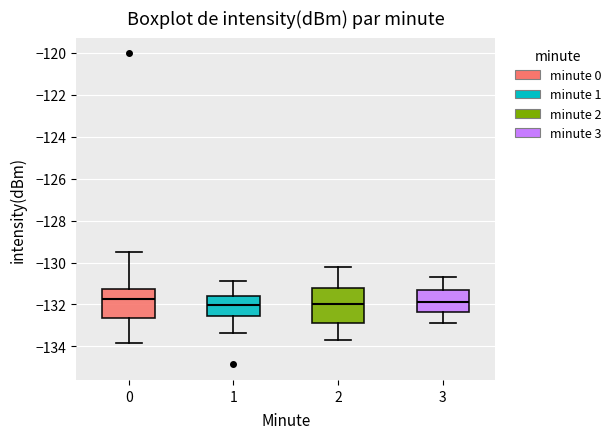

Reading left to right, transcribe this box plot: for each box, give where its median line is, the range the box spans, and where its two whiskers end, as read against the y-axis. The values are not printed on the chart, so give them approximately, as read against the axis.

0: median -131.8, box -132.6 to -131.2, whiskers -133.8 to -129.6
1: median -132.0, box -132.6 to -131.6, whiskers -133.4 to -130.8
2: median -132.0, box -132.8 to -131.2, whiskers -133.6 to -130.2
3: median -131.8, box -132.4 to -131.4, whiskers -132.8 to -130.6